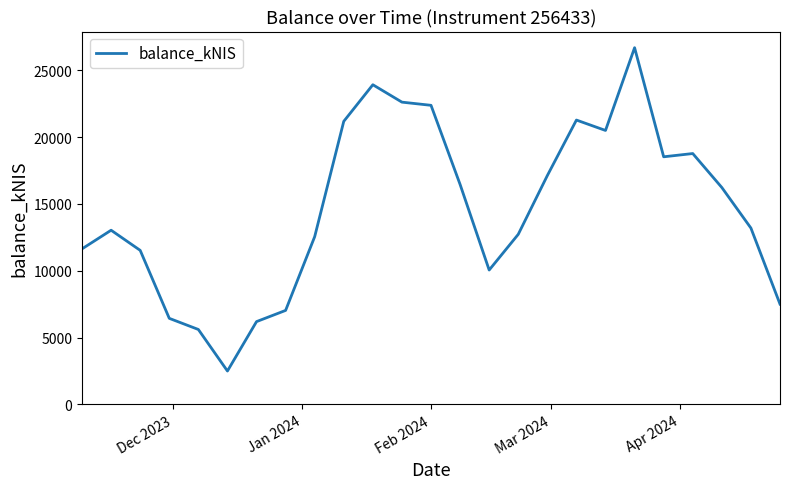

What is the difference between the maximum and minimum values?

24190.5